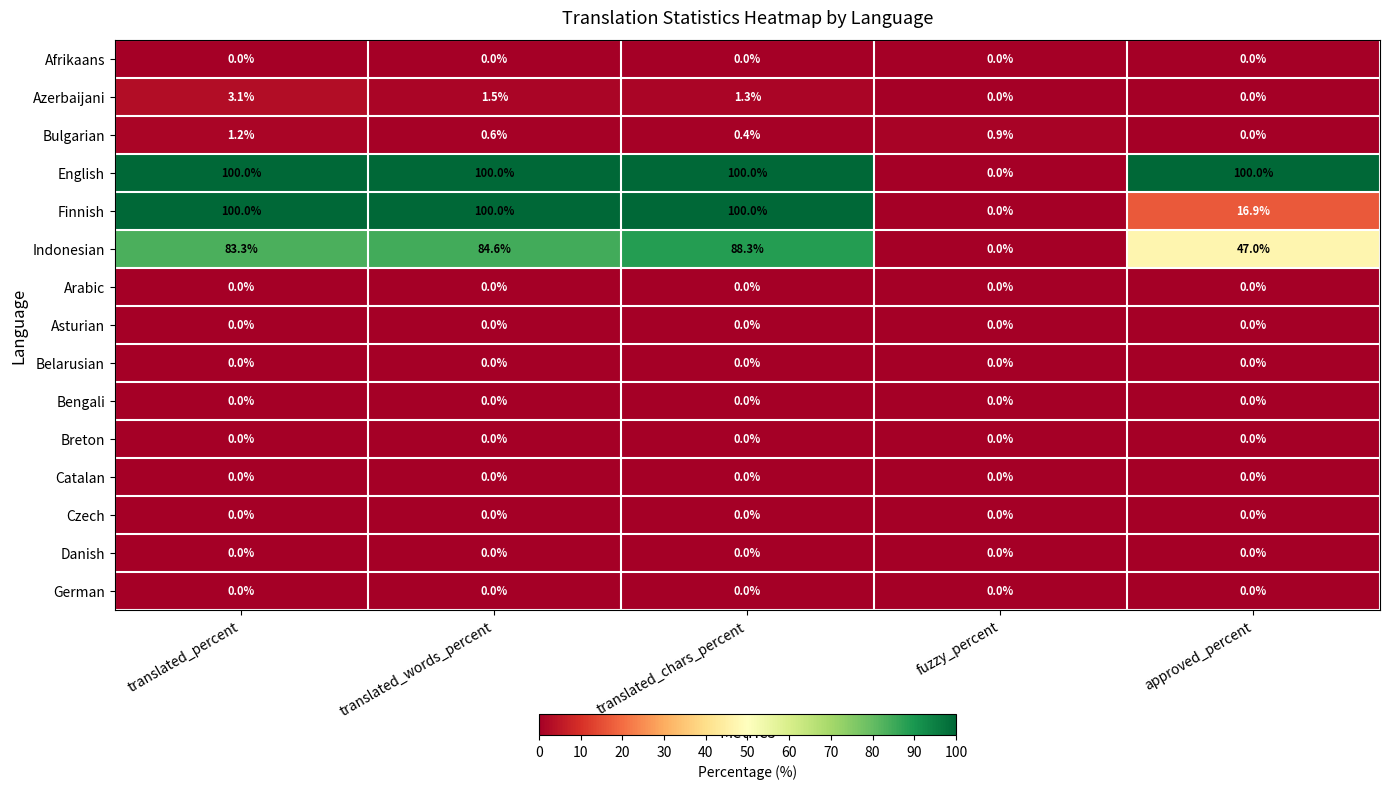

The Bulgarian series shows 0.0 at approved_percent. True or false?

True